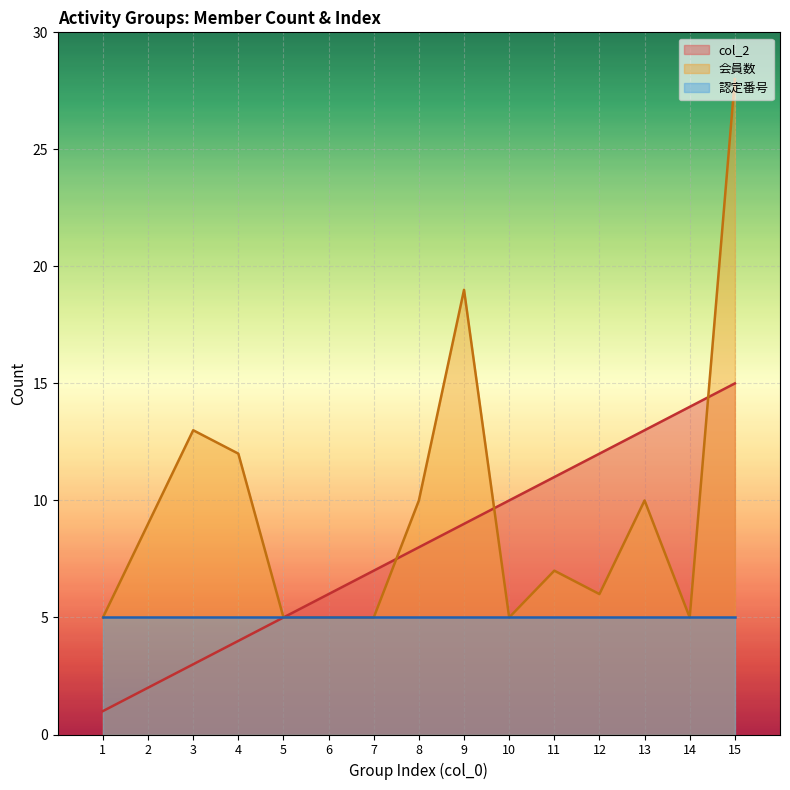

What is the greatest value displayed?

28